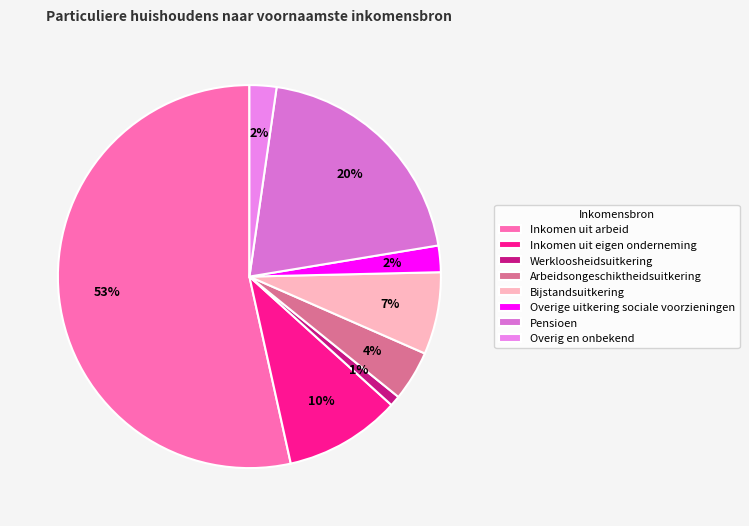

Combined, do Werkloosheidsuitkering and Inkomen uit eigen onderneming account for over 50%?

No